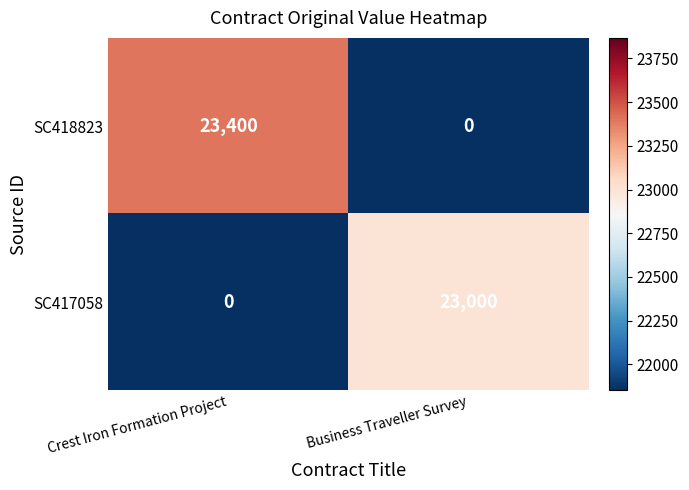

What is the sum of all SC417058 values?

23000